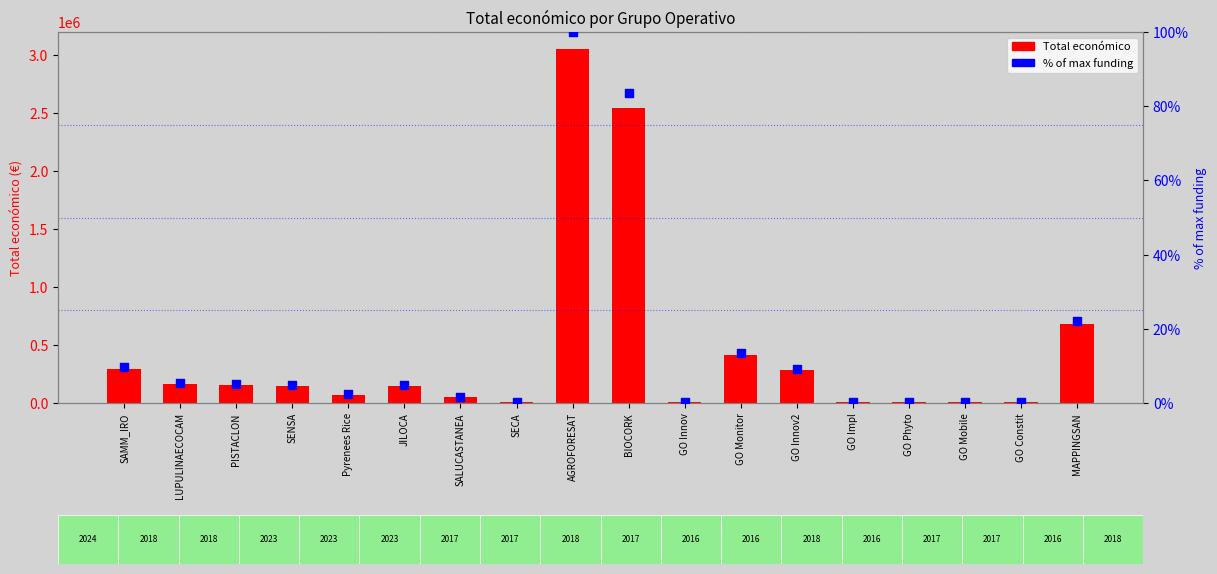

What is the total value across all series at MAPPINGSAN?

677447.2